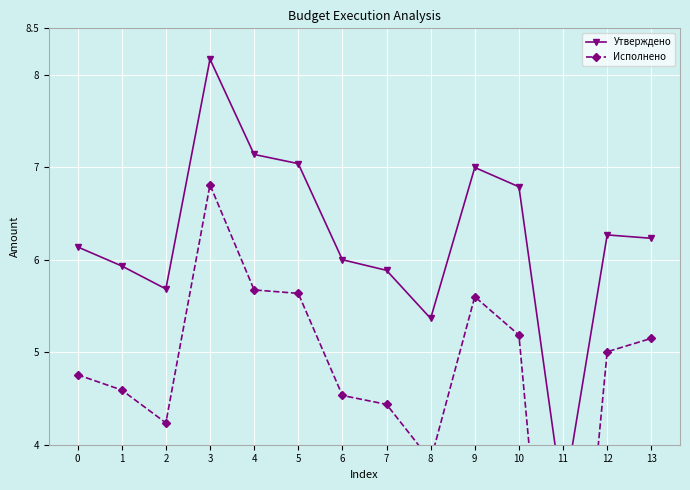

Read the Утверждено value at 11.

3.4